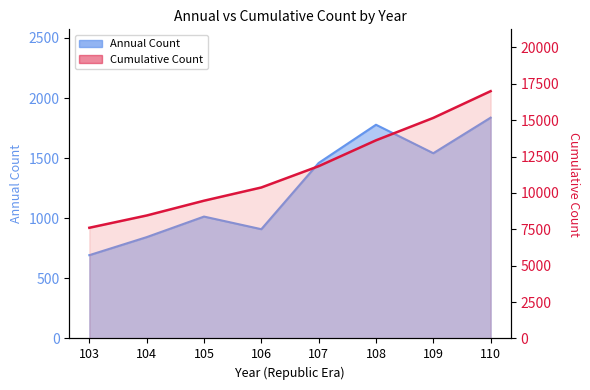

Reading left to right, what are all the values shown in this chart?

103=7605	104=8448	105=9464	106=10373	107=11835	108=13613	109=15154	110=16991